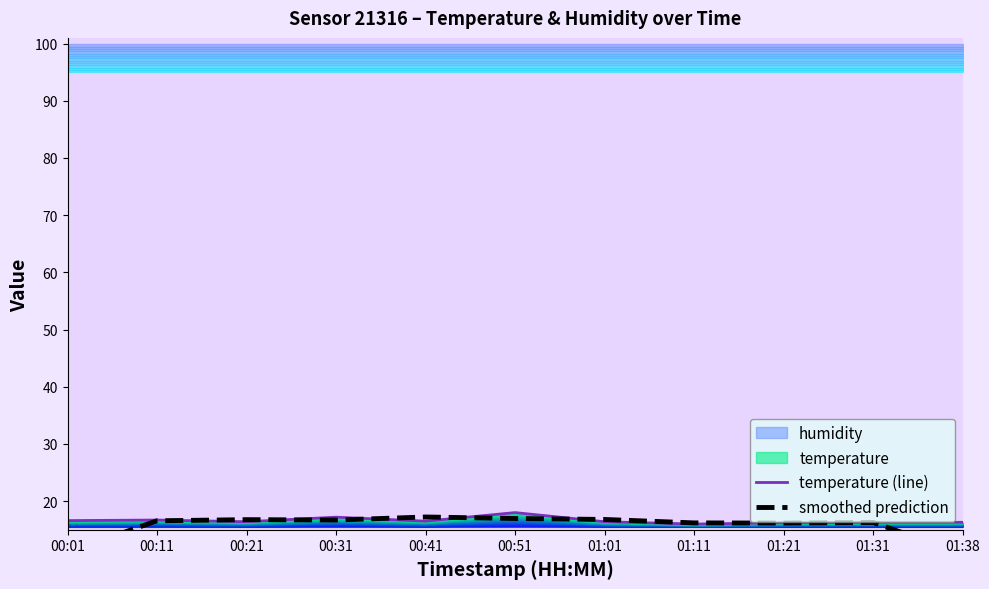

Which label corresponds to the largest value in the chart?

00:51